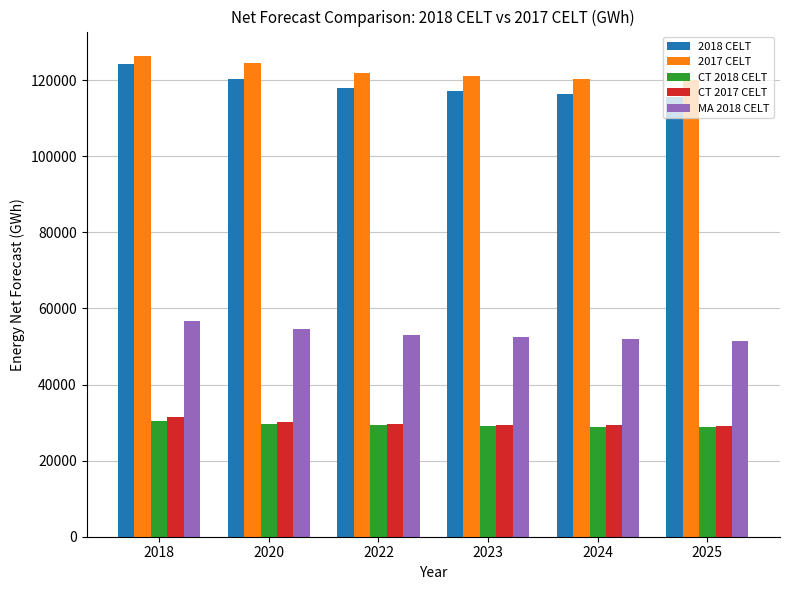

What is the difference between the 2017 CELT values at 2018 and 2024?

6077.0